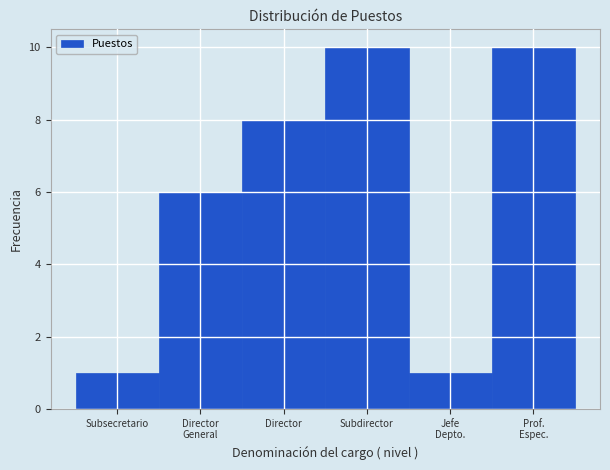

Reading left to right, extract all data points from this chart.

1	6	8	10	1	10